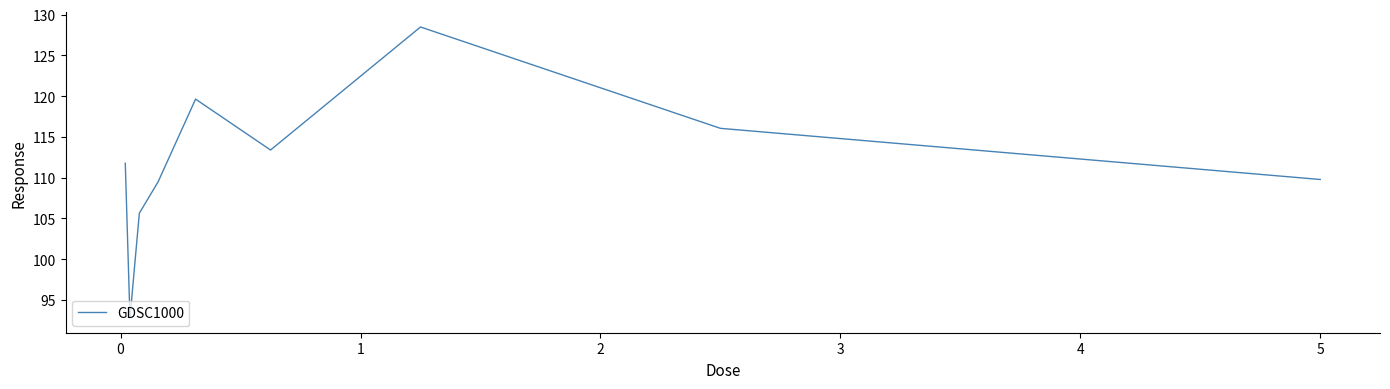

What is the difference between the maximum and second lowest values?

22.8